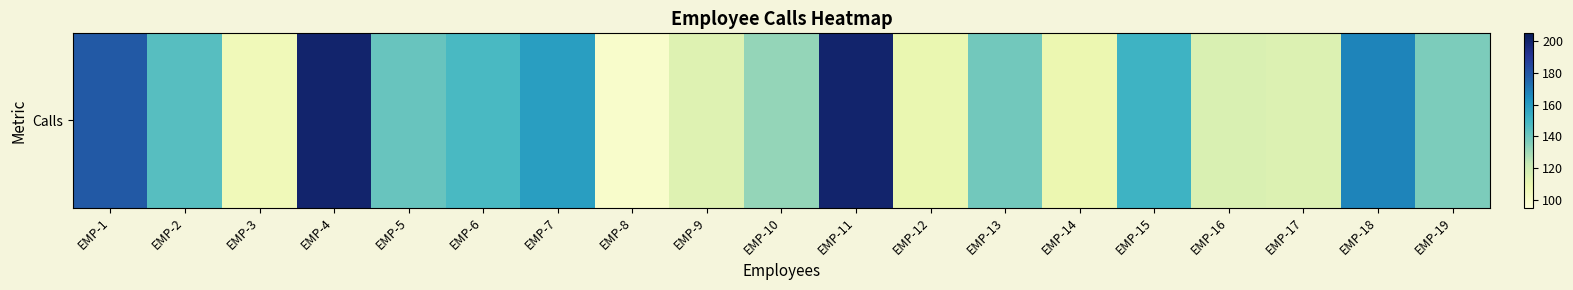

How many data points are less than 139?

9